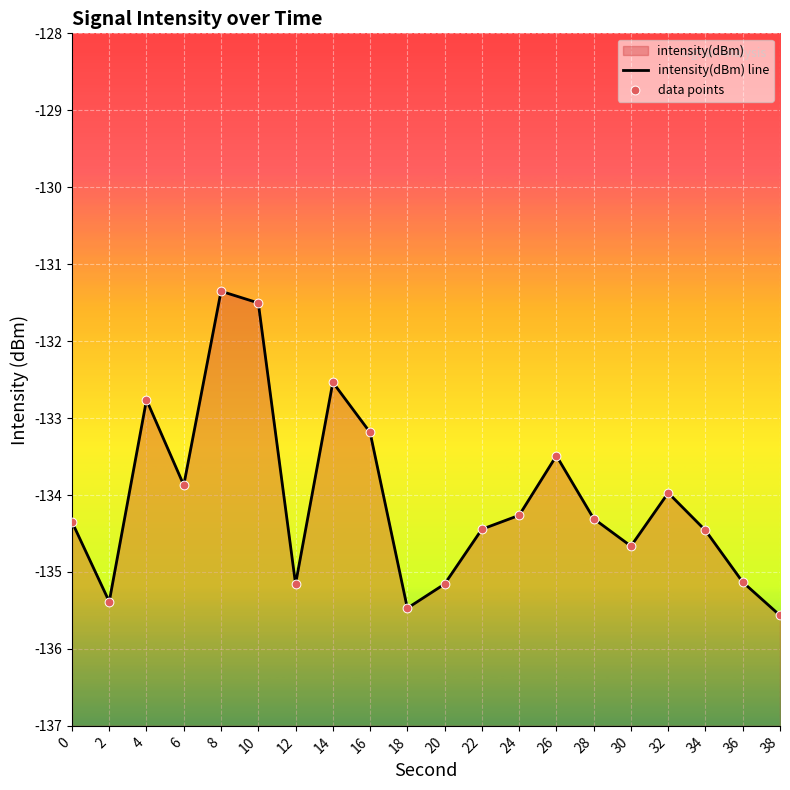

At which category is the sum across all series the highest?

8